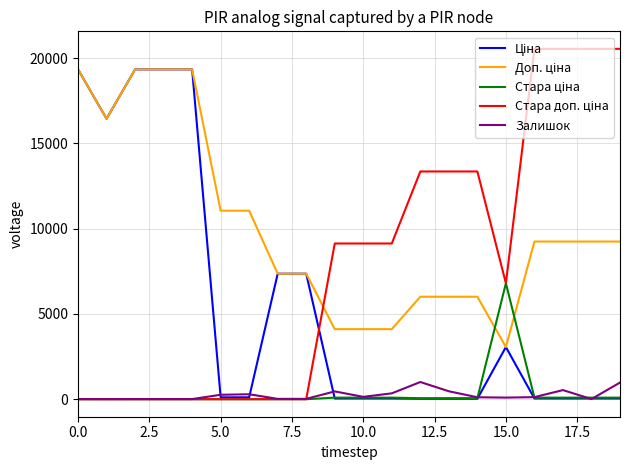

What is the maximum value shown in the chart?

20547.0